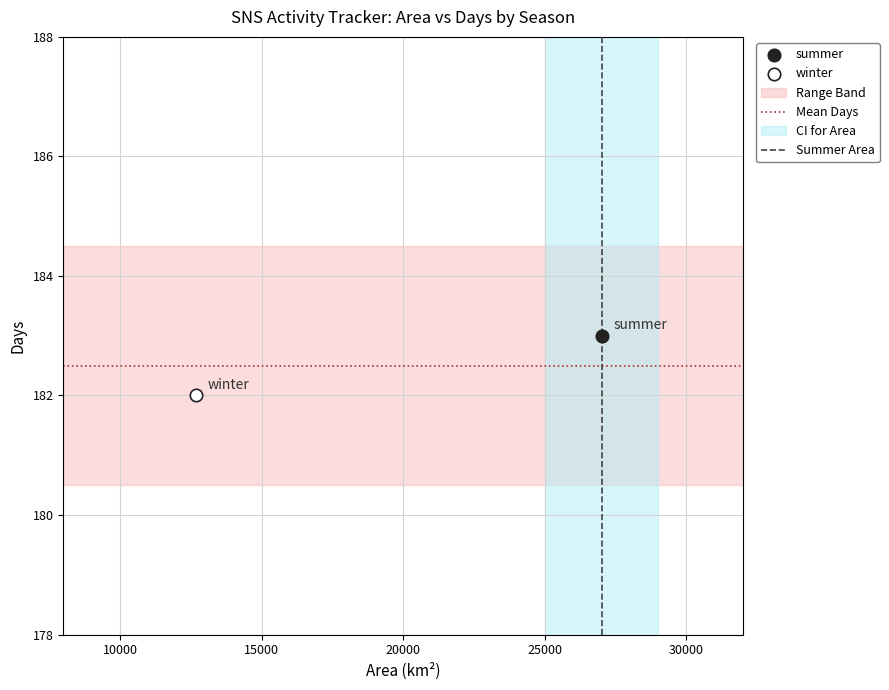

Which series reaches the minimum Y coordinate?

winter